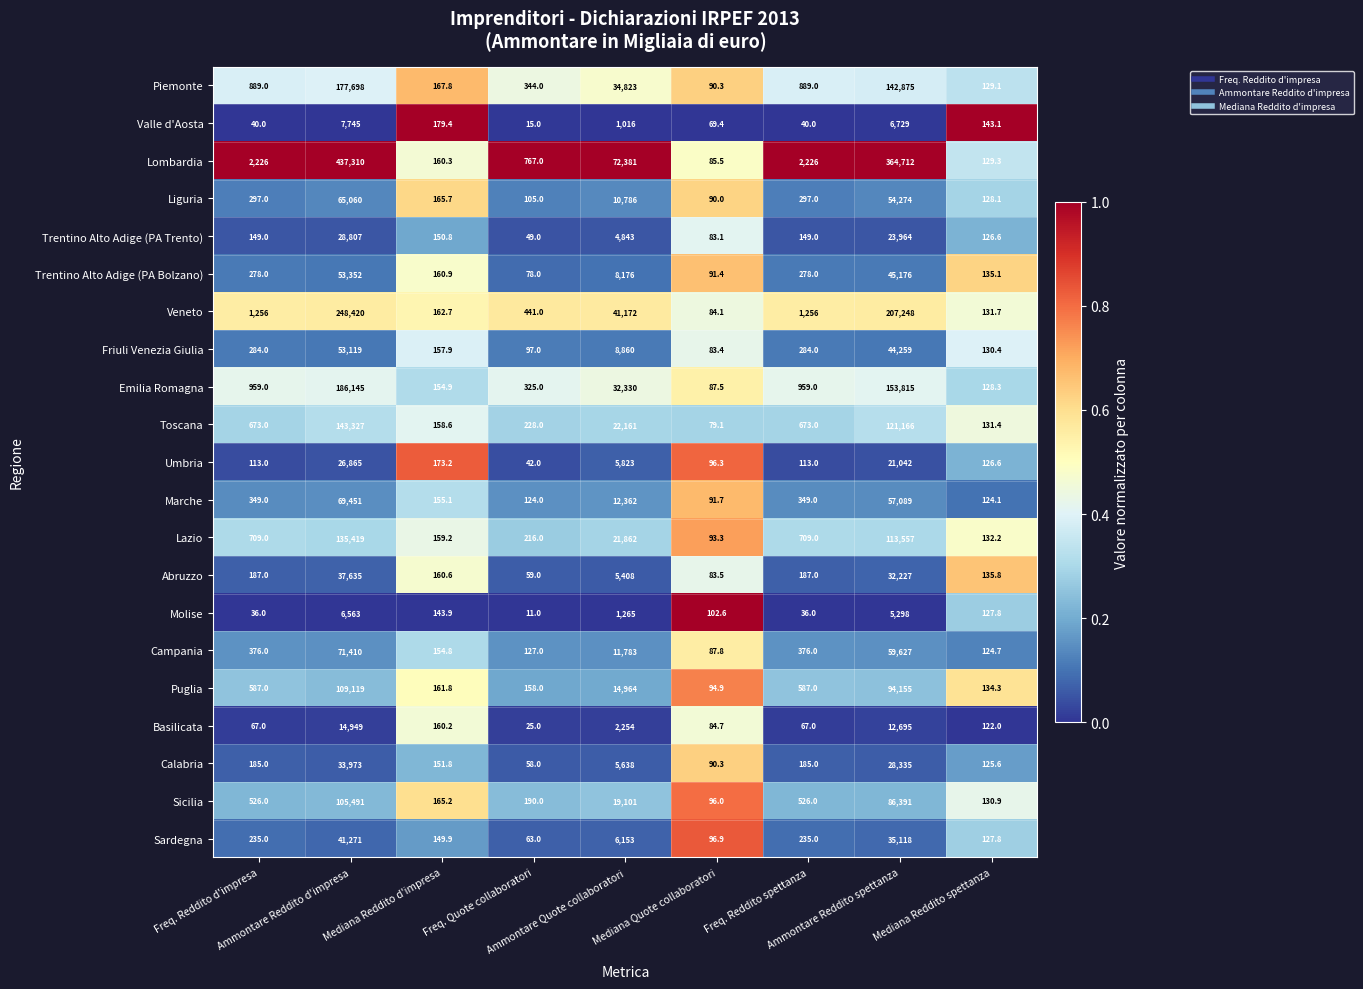

Which series has the widest spread of values?

Lombardia